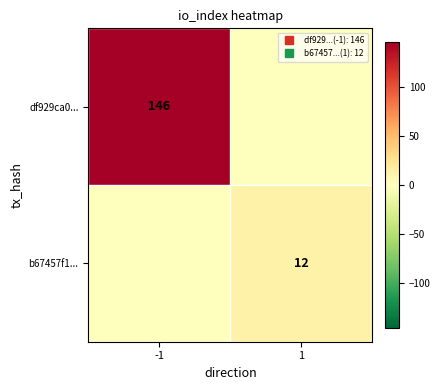

At 1, list the series in order from smallest to largest.

df929ca0..., b67457f1...